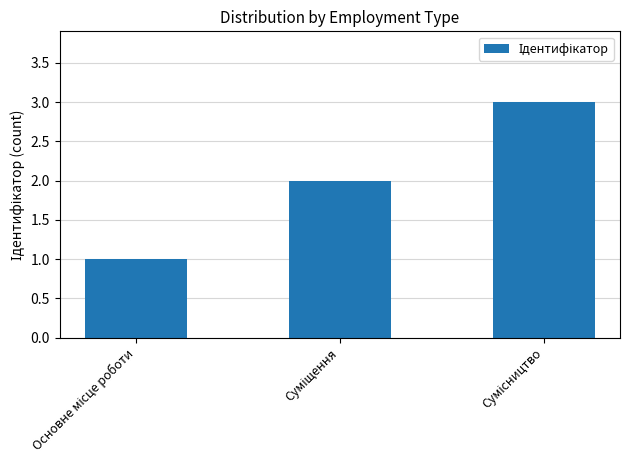

What is the value of the 2nd bar from the left?

2